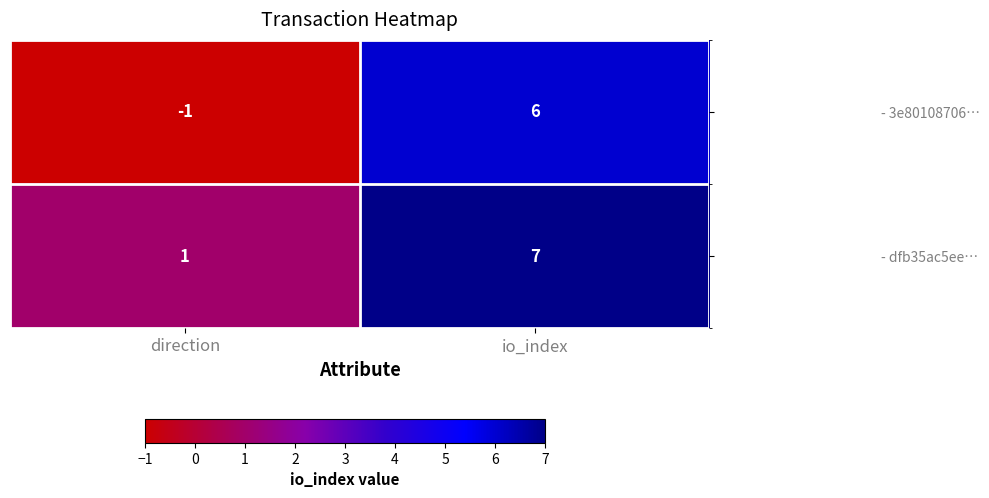

The value of - dfb35ac5ee… at io_index is 7. True or false?

True